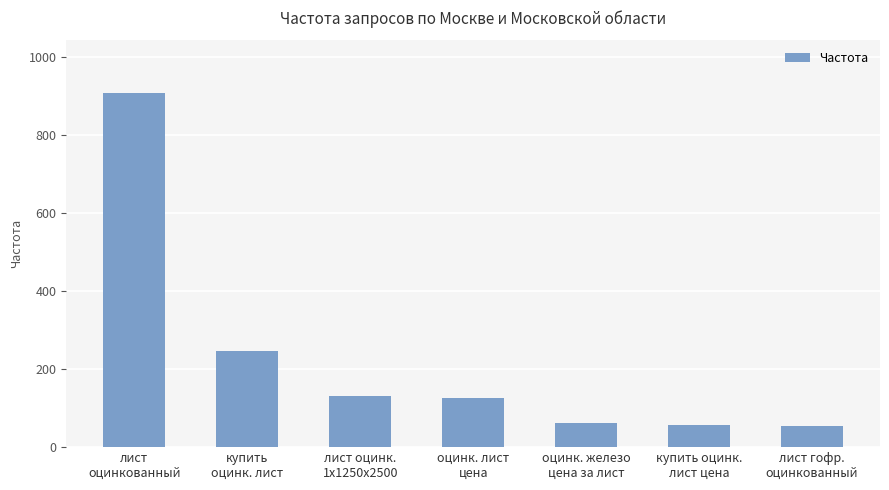

What is the label of the 5th bar from the left?

оцинк. железо
цена за лист